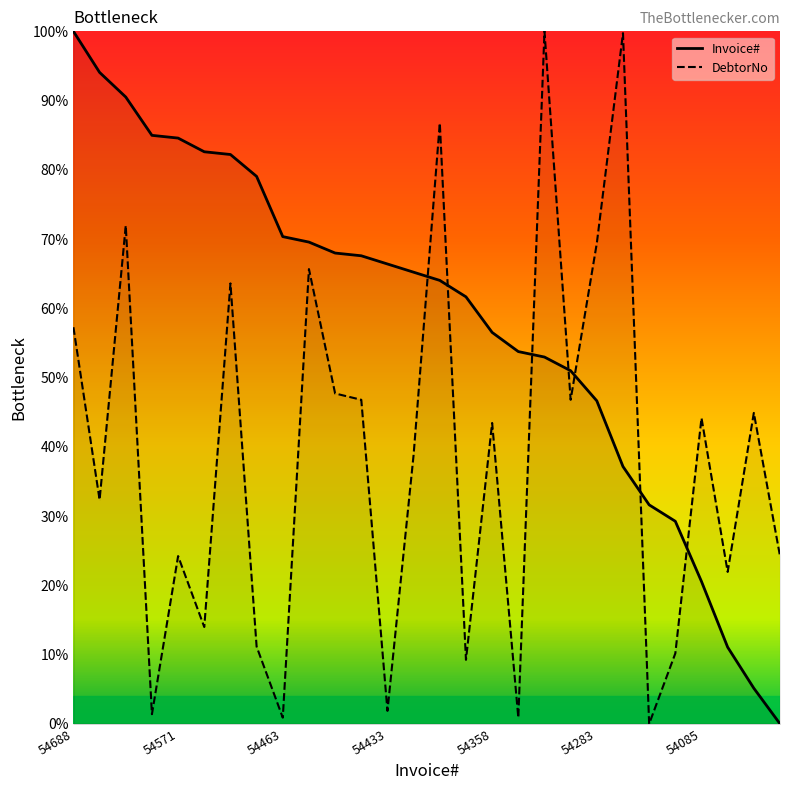

Which series changed the most between 54616 and 54013?

Invoice#